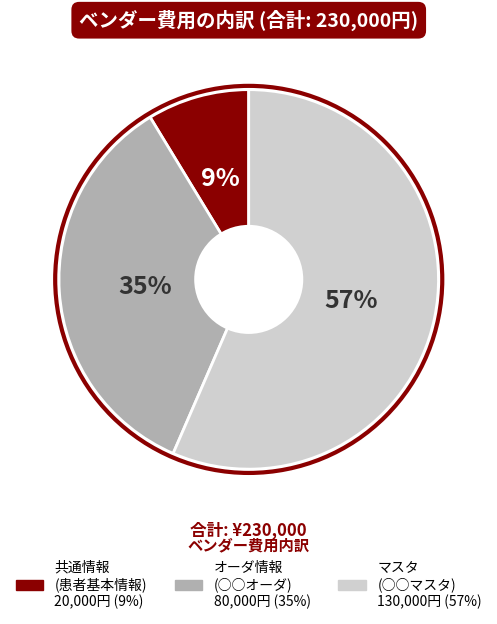

What percentage is the 共通情報 (患者基本情報) slice, to the nearest percent?

9%